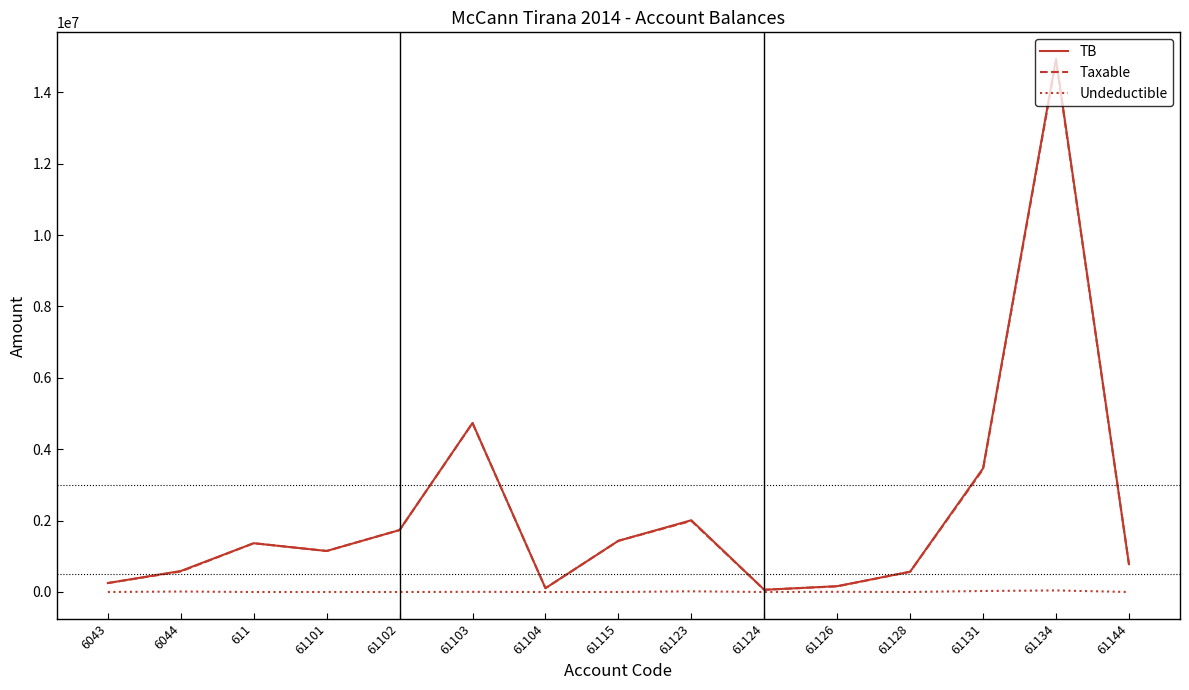

Which series has the largest range (max minus min)?

TB